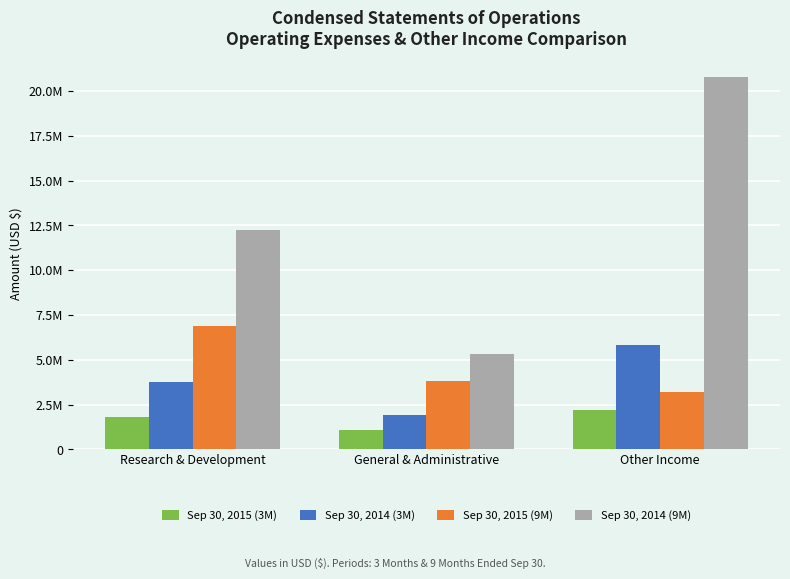

What is the sum of all Sep 30, 2015 (3M) values?

5070090